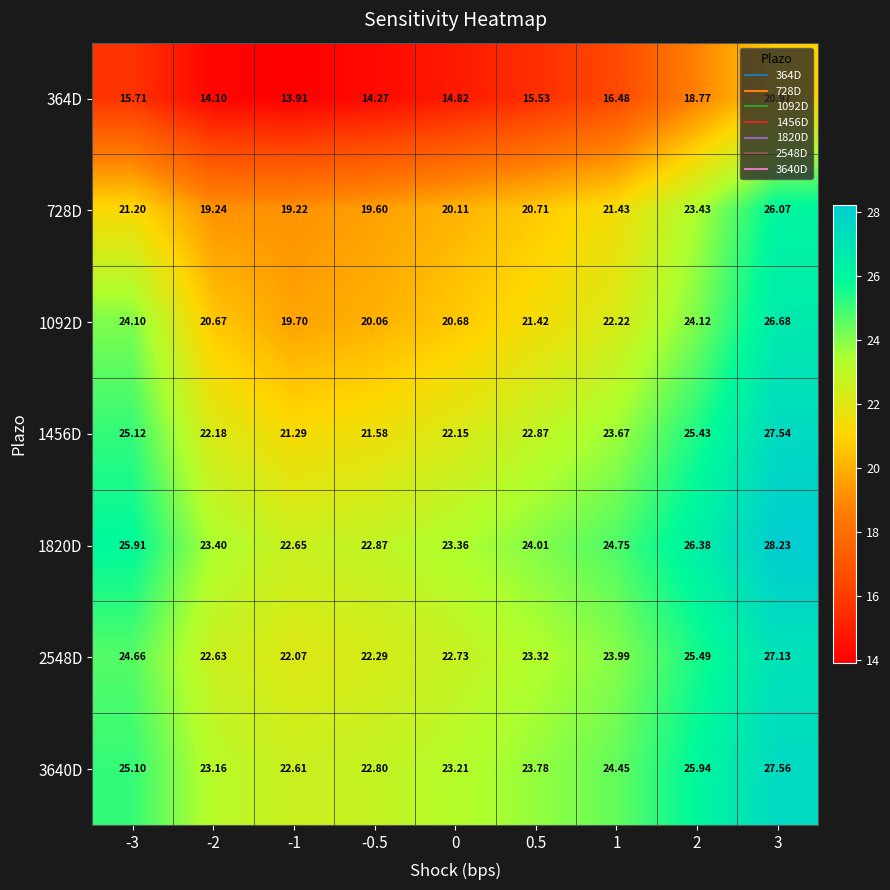

What is the total value across all series at -0.5?

143.5